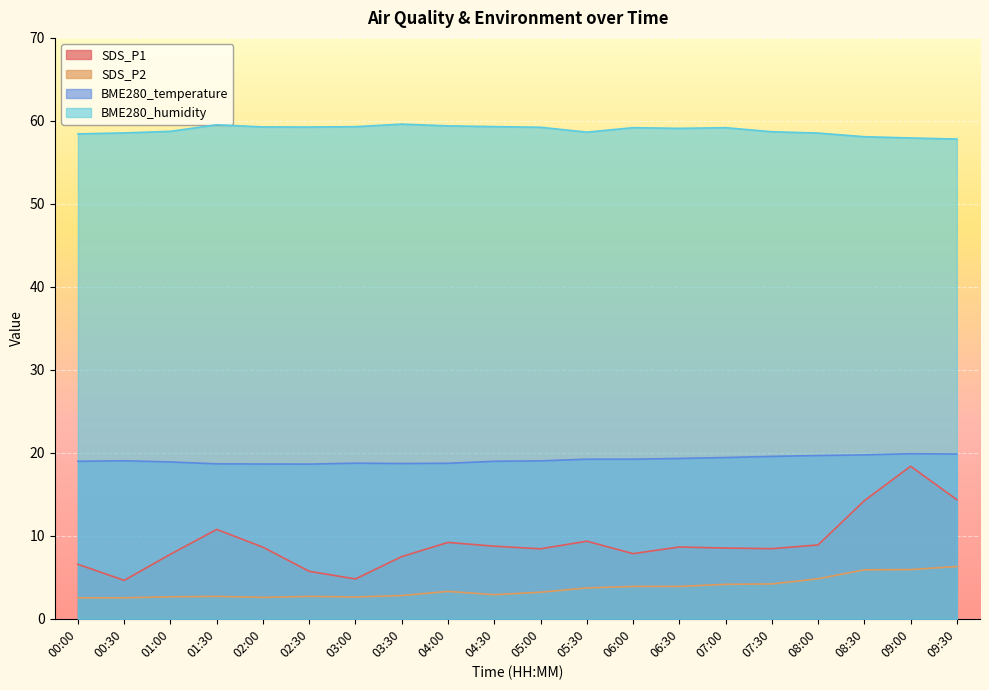

What are all the series names shown in the legend?

SDS_P1, SDS_P2, BME280_temperature, BME280_humidity